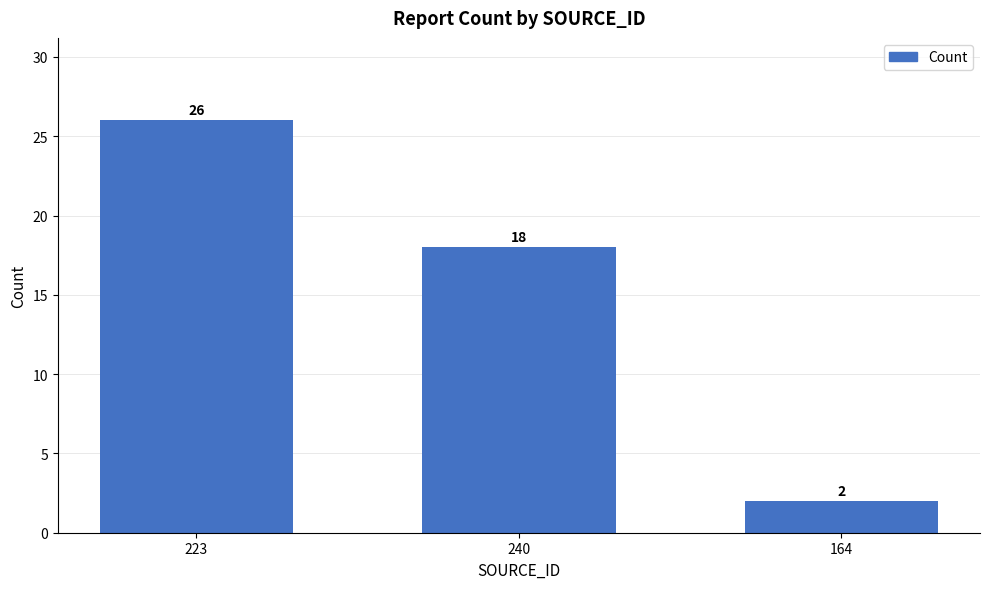

Reading right to left, extract all data points from this chart.

2	18	26